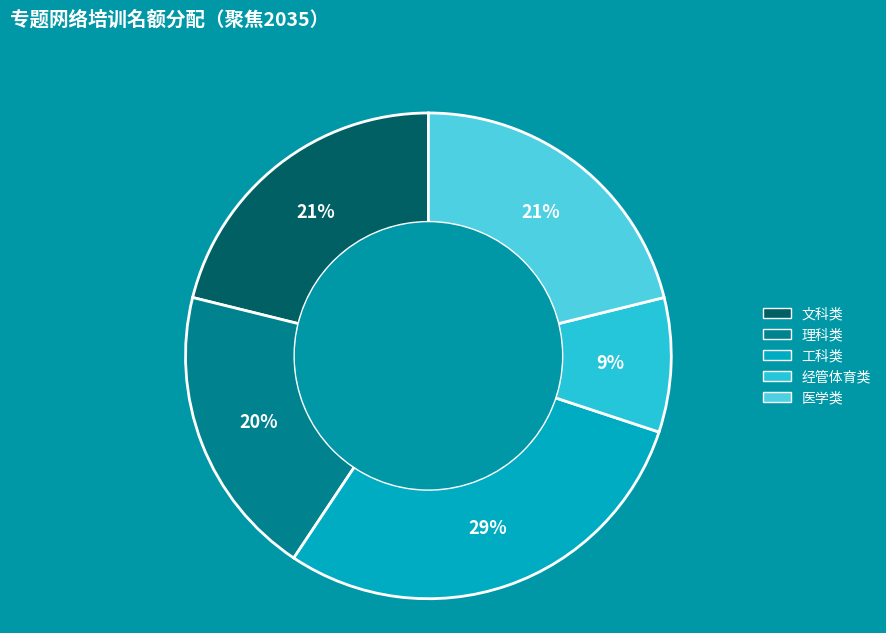

How many segments does this pie chart have?

5